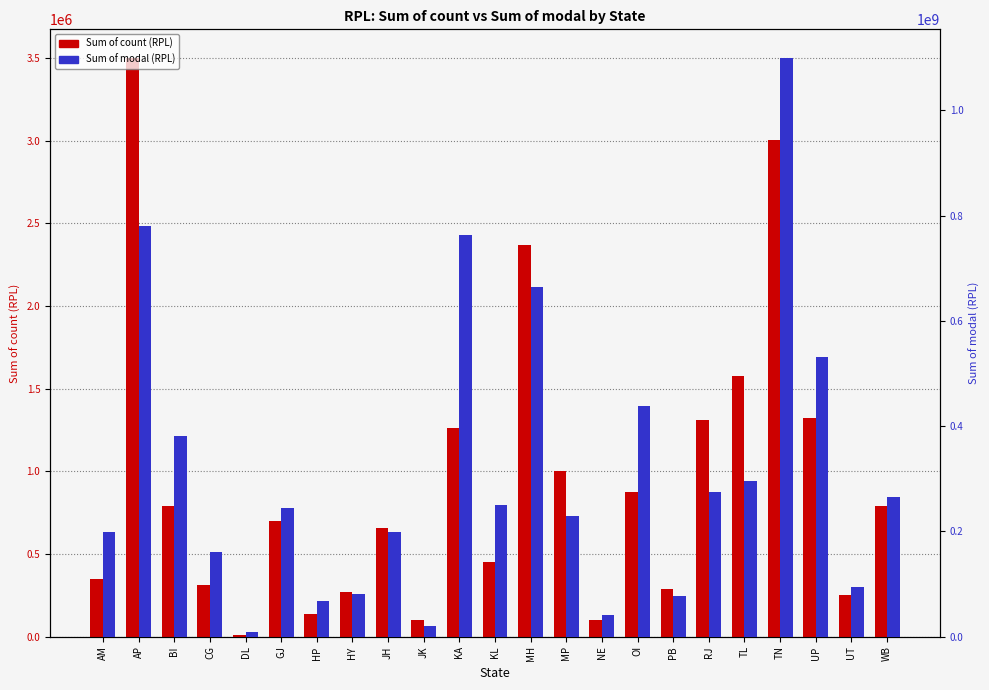

What is the difference between the second highest and second lowest values in the Sum of count (RPL) series?

2907561.0